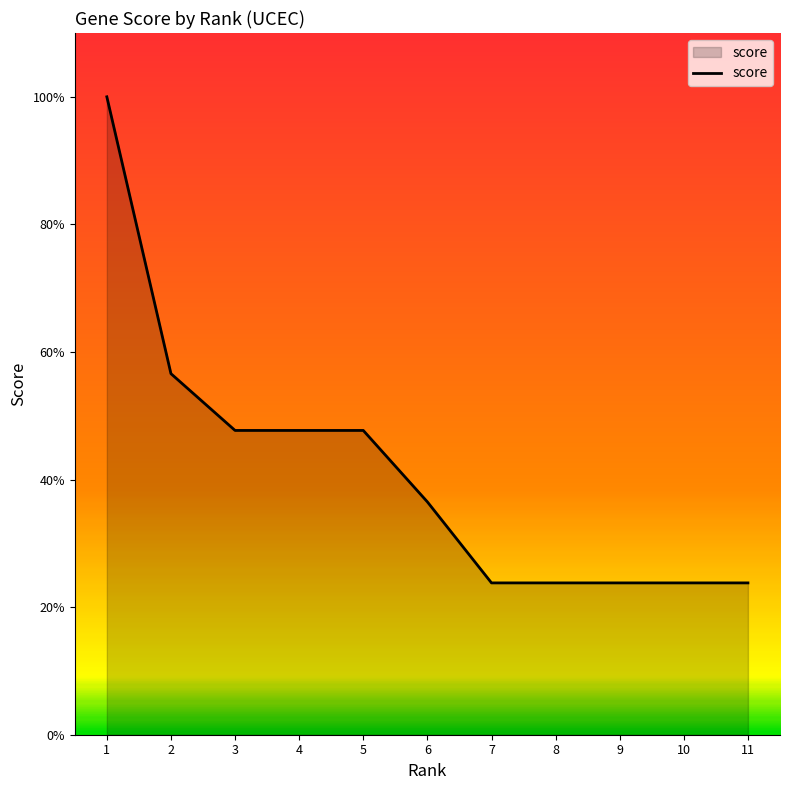

Count the values in the range 0 to 1.

11